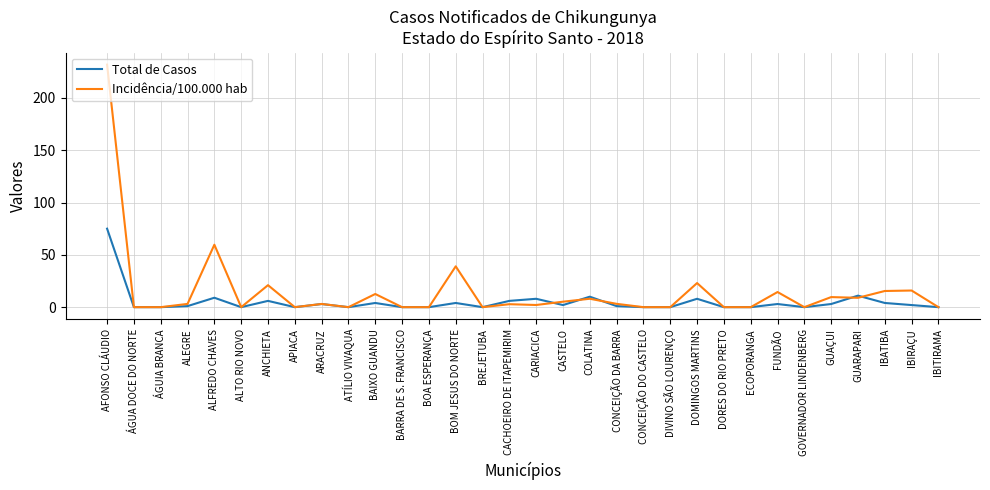

What is the difference between the maximum and minimum values in the Total de Casos series?

75.0